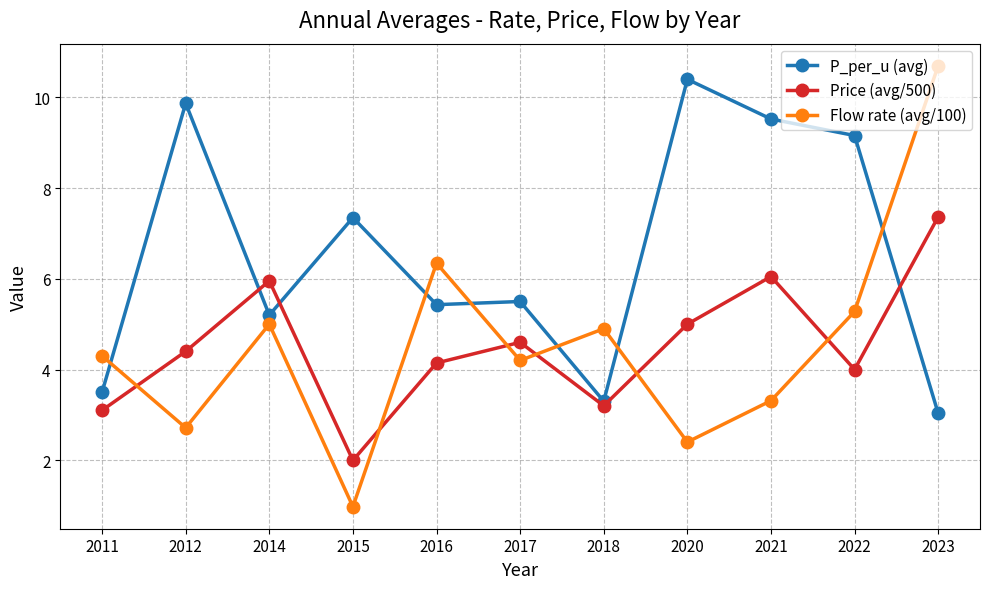

What is the approximate value of Flow rate (avg/100) at 2012?

2.7